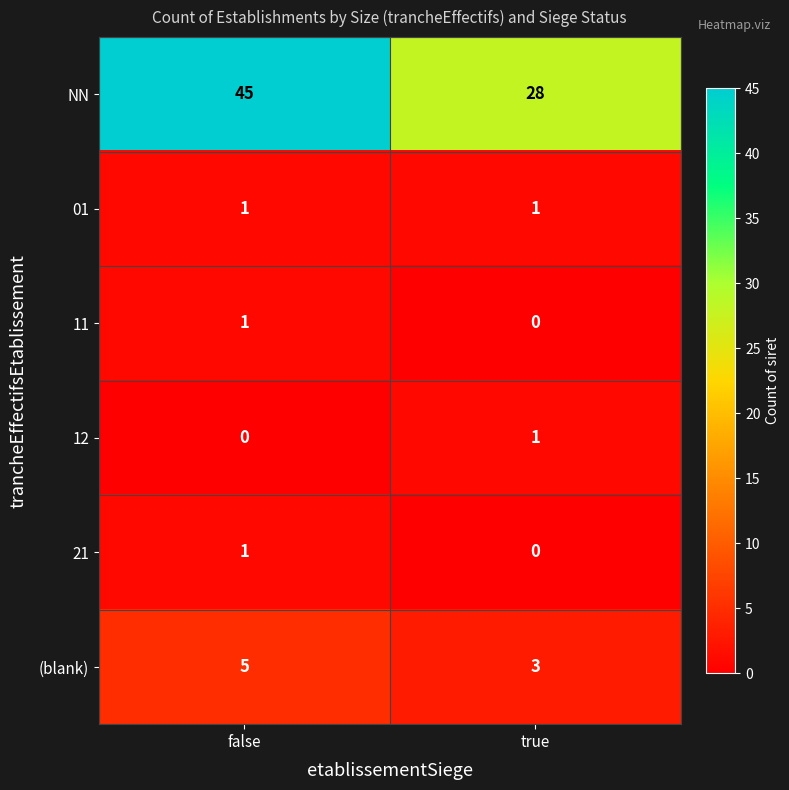

List the labels in order of 11 value, largest first.

false, true